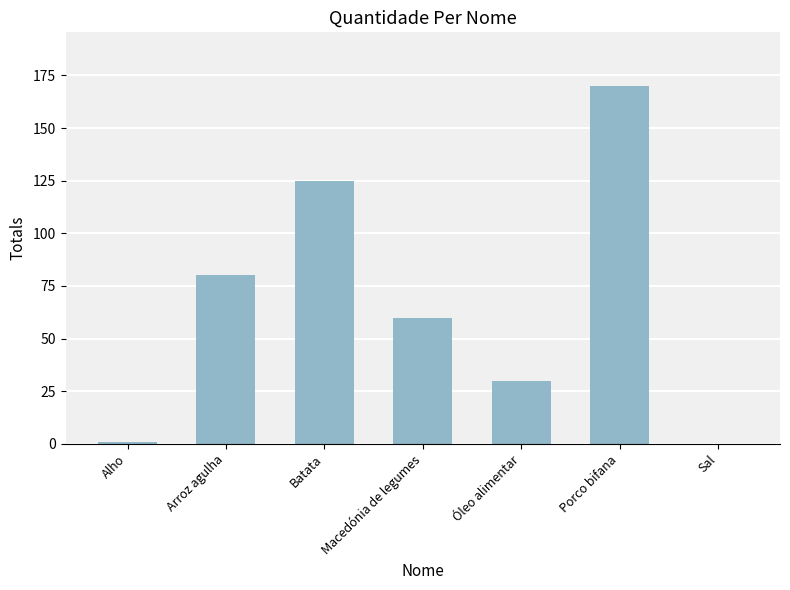

What is the greatest value displayed?

170.0